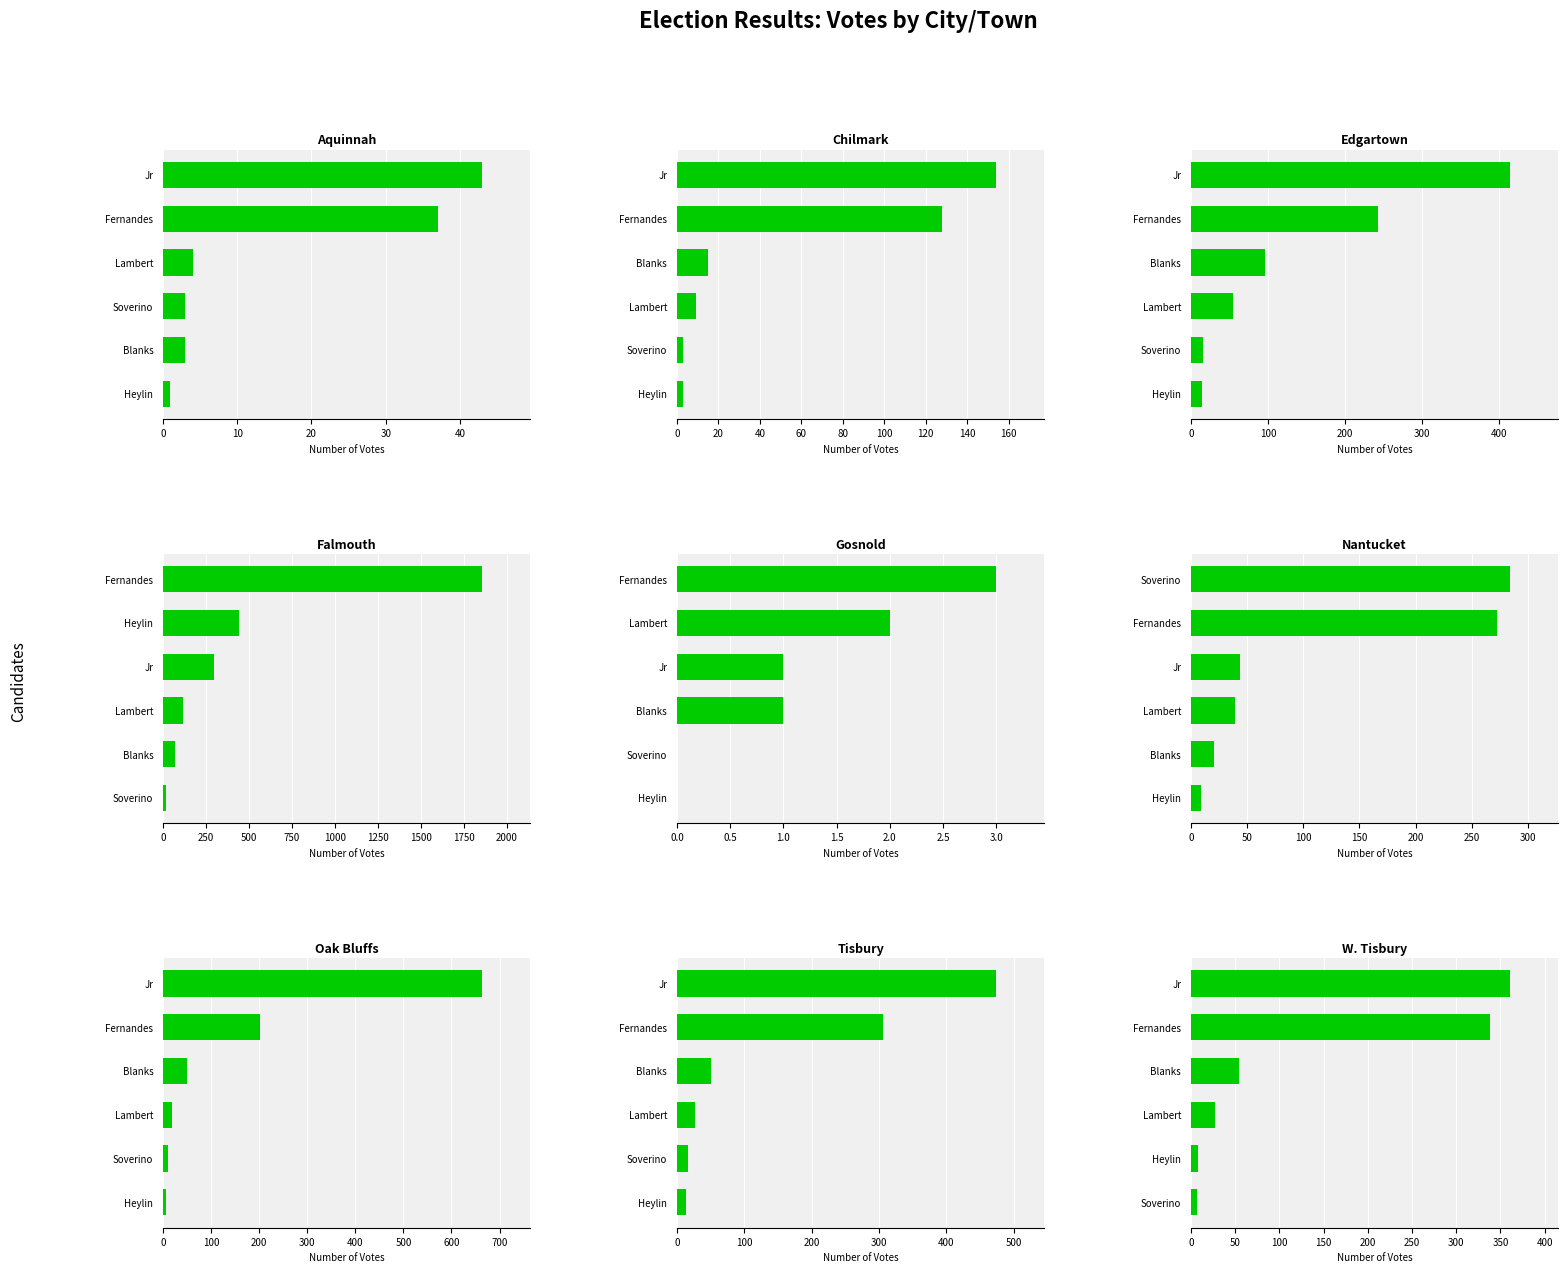

True or false: Jessica G. Lambert has a value of 27 at 7.

True